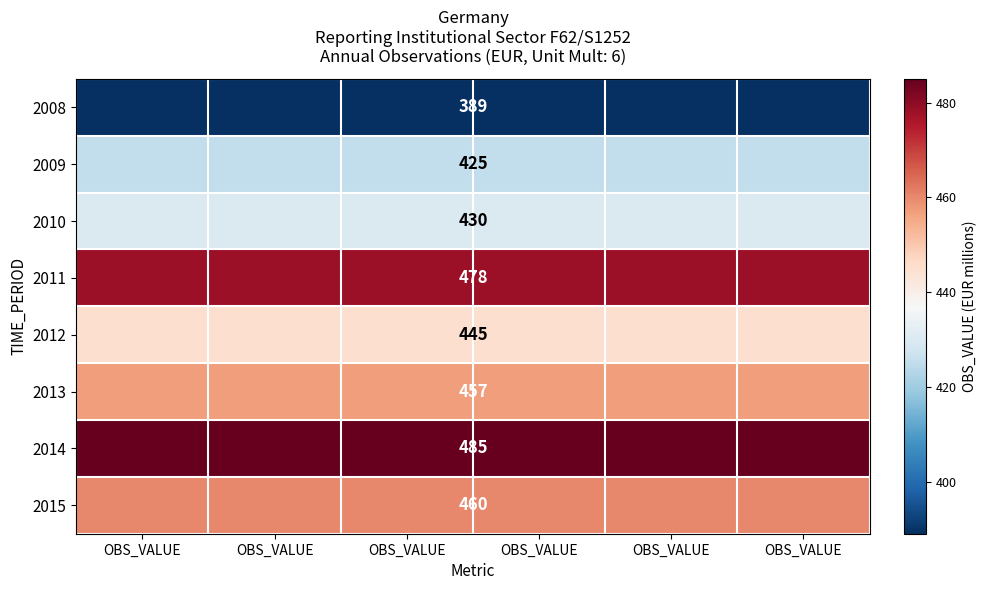

Read the 2008 value at OBS_VALUE.

389